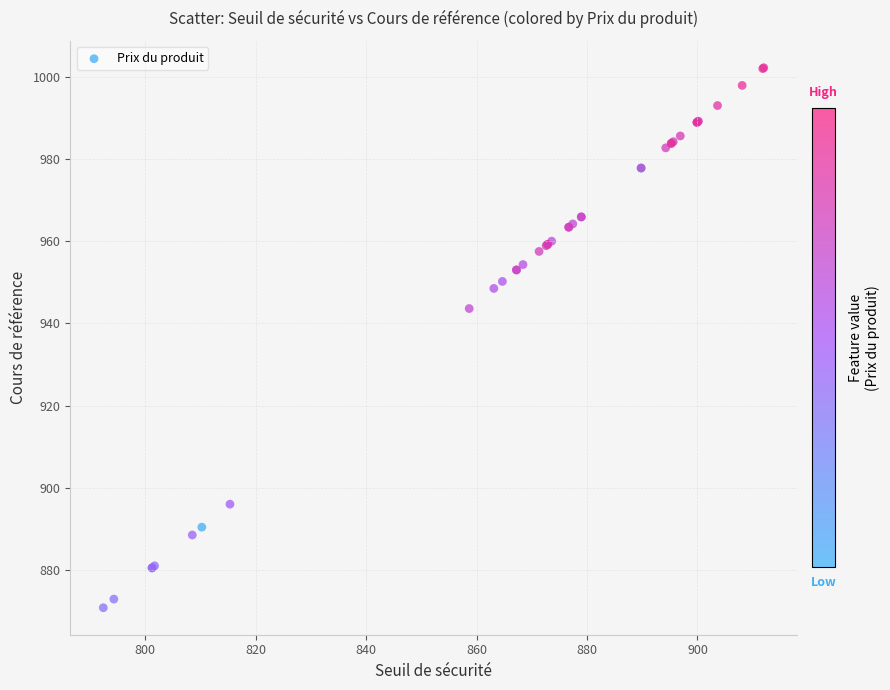

What Y value in the scatter plot is closest to 936?

943.6